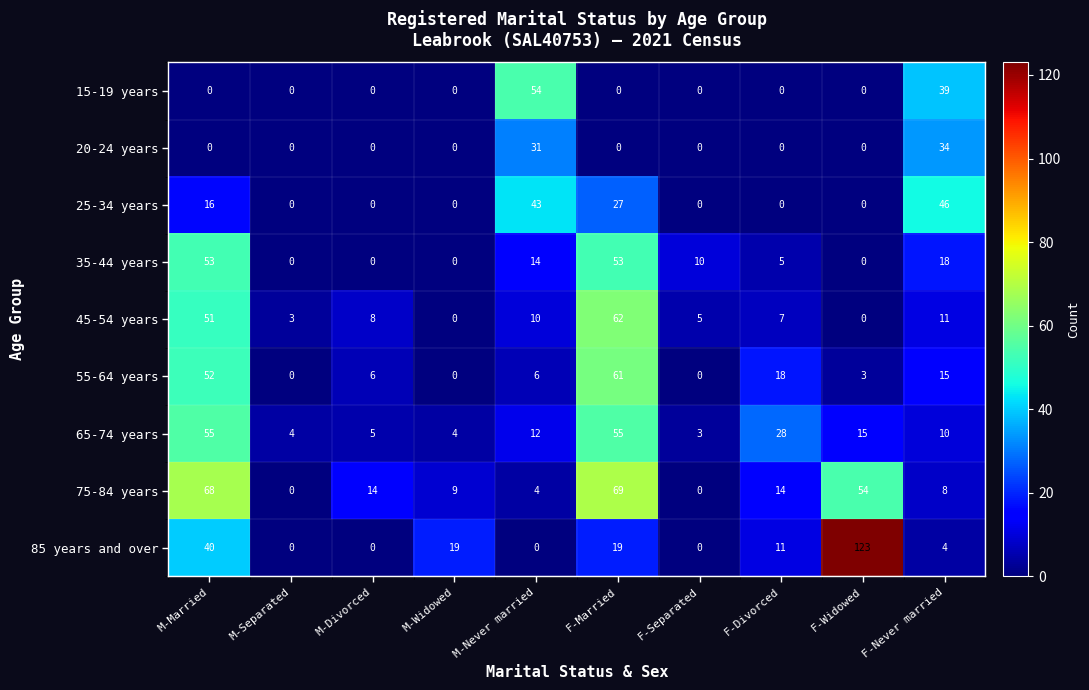

How many data points does each series have?

10